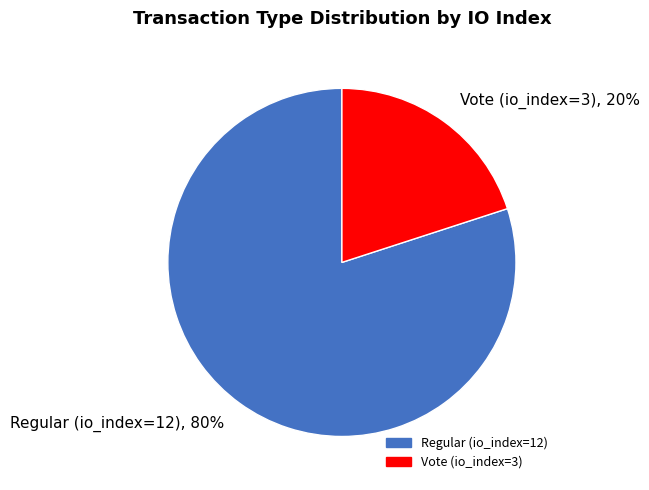

Which category has the smallest portion of the pie?

Vote (io_index=3)